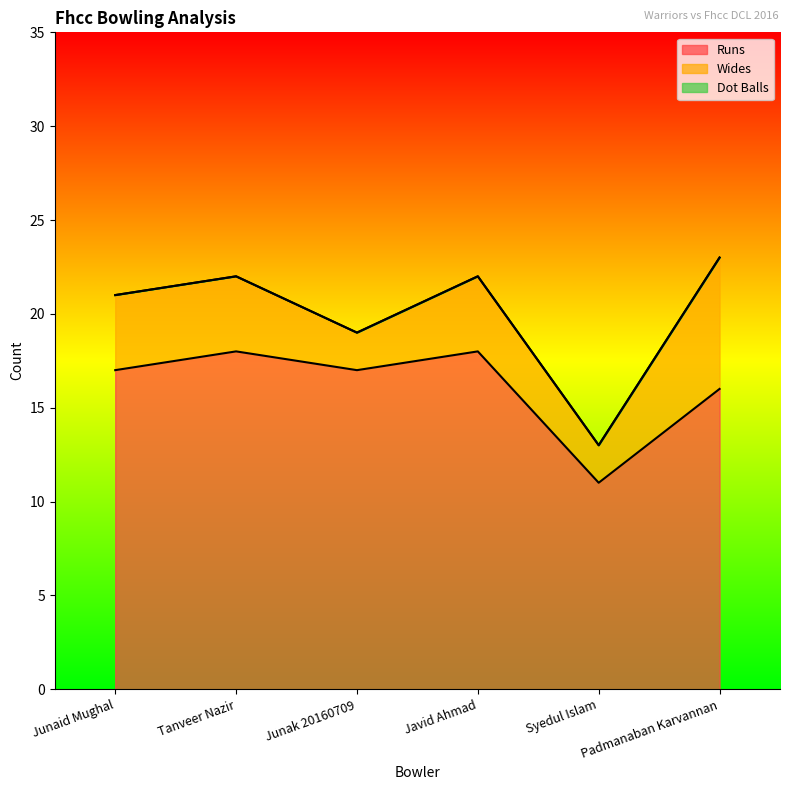

True or false: Dot Balls and Runs intersect in this chart.

False